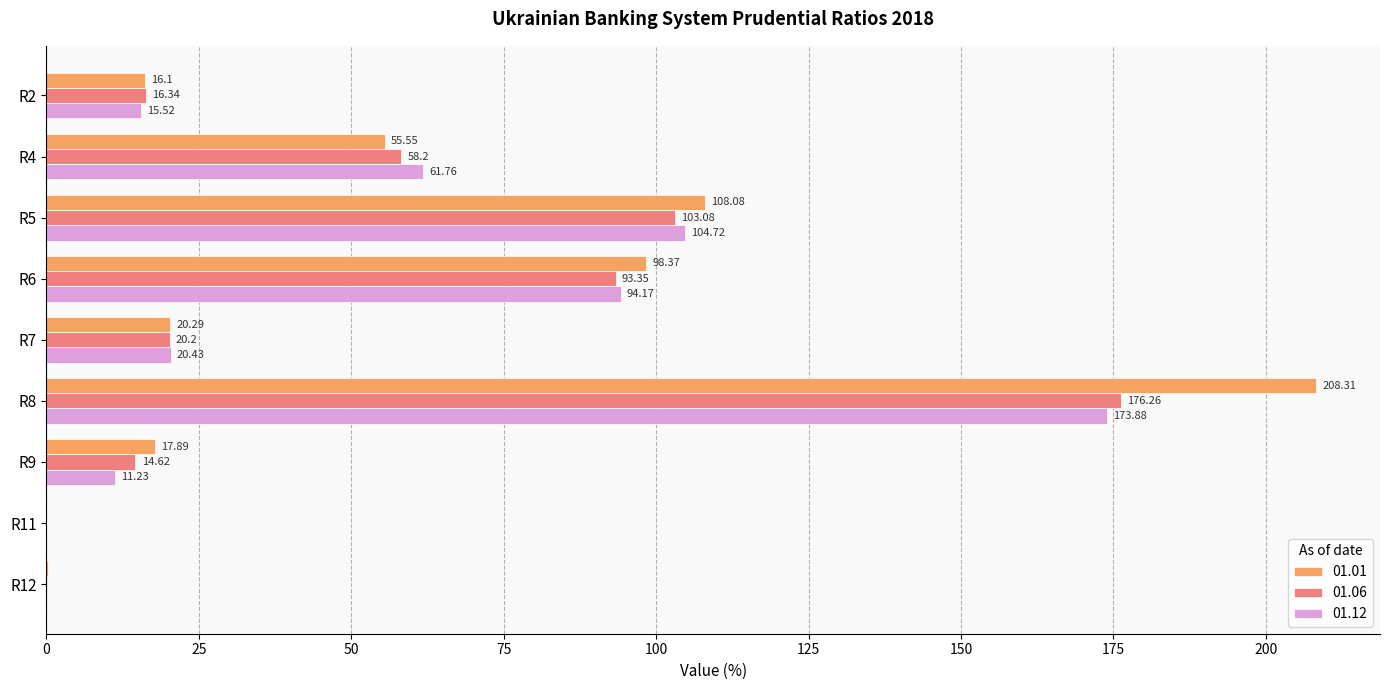

What are all the series names shown in the legend?

01.01, 01.06, 01.12